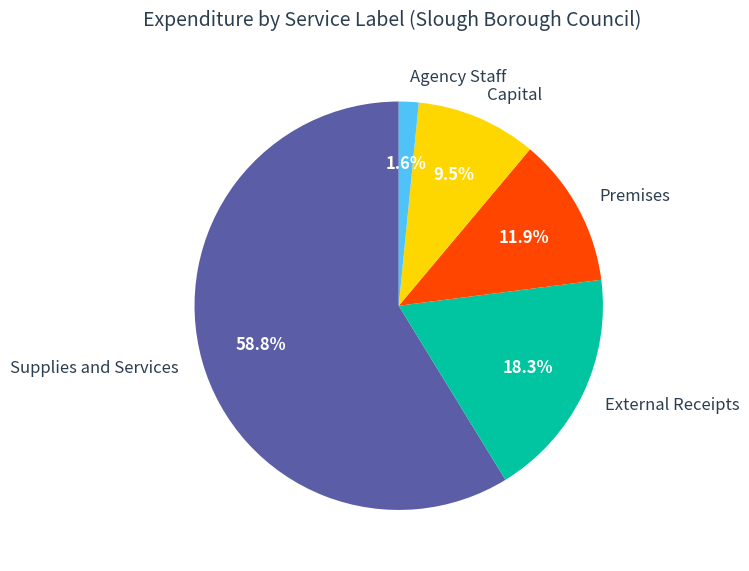

How many segments does this pie chart have?

5